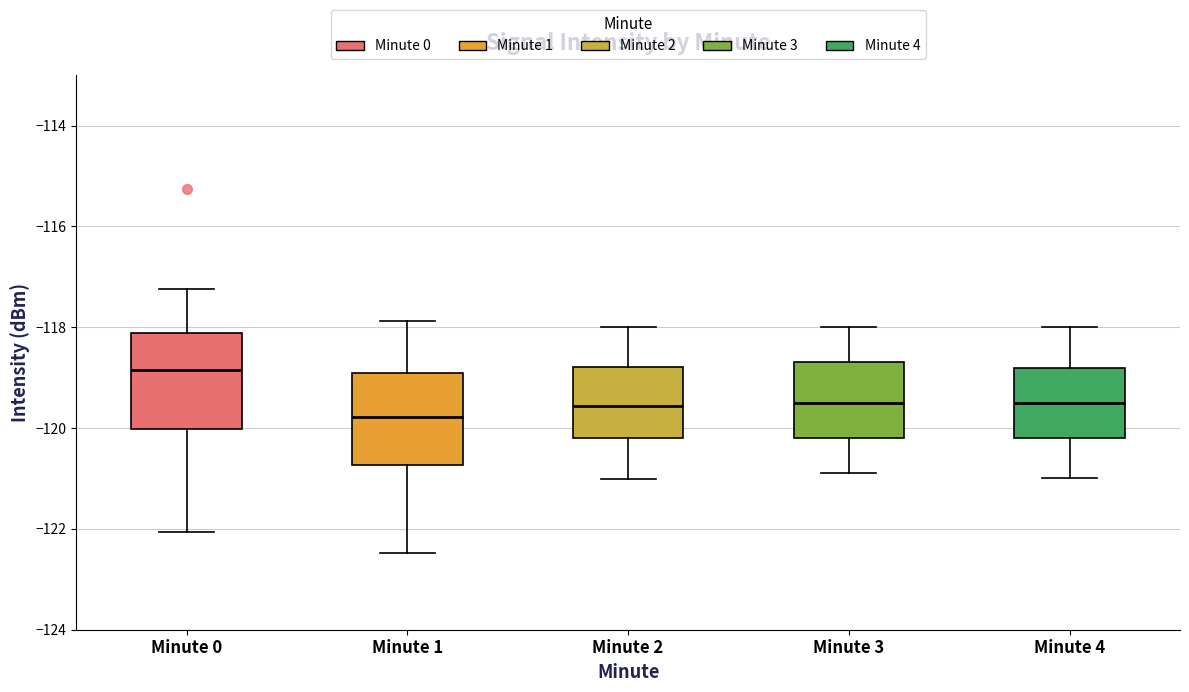

Reading left to right, transcribe this box plot: for each box, give where its median line is, the range the box spans, and where its two whiskers end, as read against the y-axis. The values are not printed on the chart, so give them approximately, as read against the axis.

Minute 0: median -118.8, box -120.0 to -118.2, whiskers -122.0 to -117.2
Minute 1: median -119.8, box -120.8 to -119.0, whiskers -122.4 to -117.8
Minute 2: median -119.6, box -120.2 to -118.8, whiskers -121.0 to -118.0
Minute 3: median -119.6, box -120.2 to -118.6, whiskers -120.8 to -118.0
Minute 4: median -119.6, box -120.2 to -118.8, whiskers -121.0 to -118.0